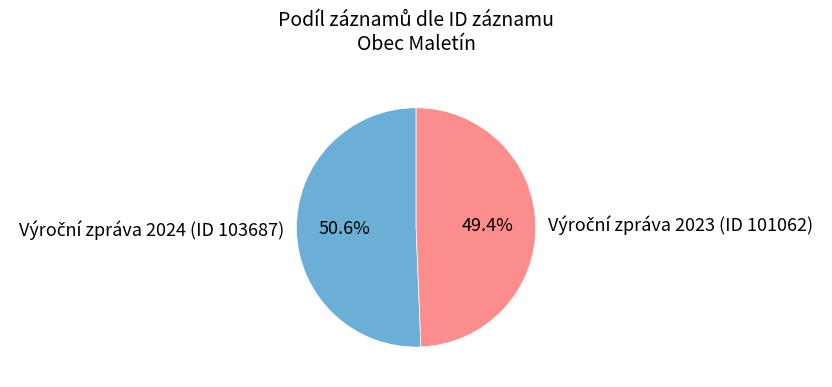

Is there any slice that represents more than half of the pie?

Yes